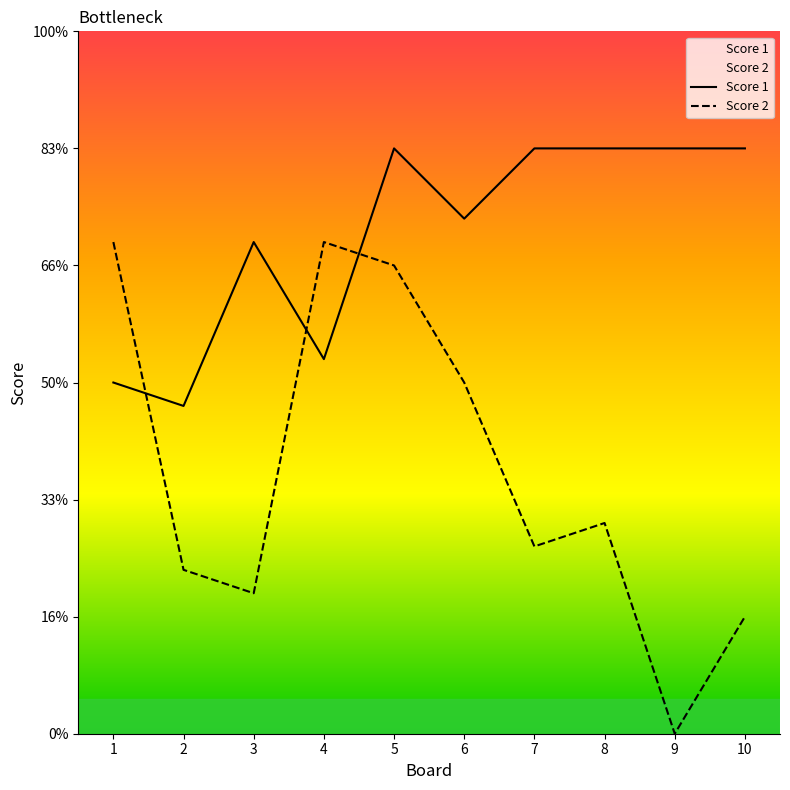

Where do Score 1 and Score 2 first cross each other?

1 and 2